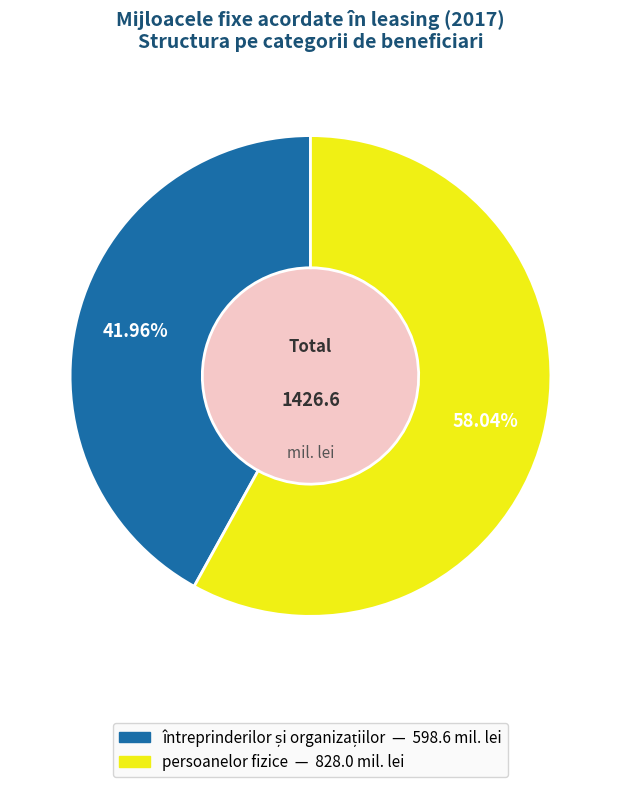

How many slices are in this pie chart?

2